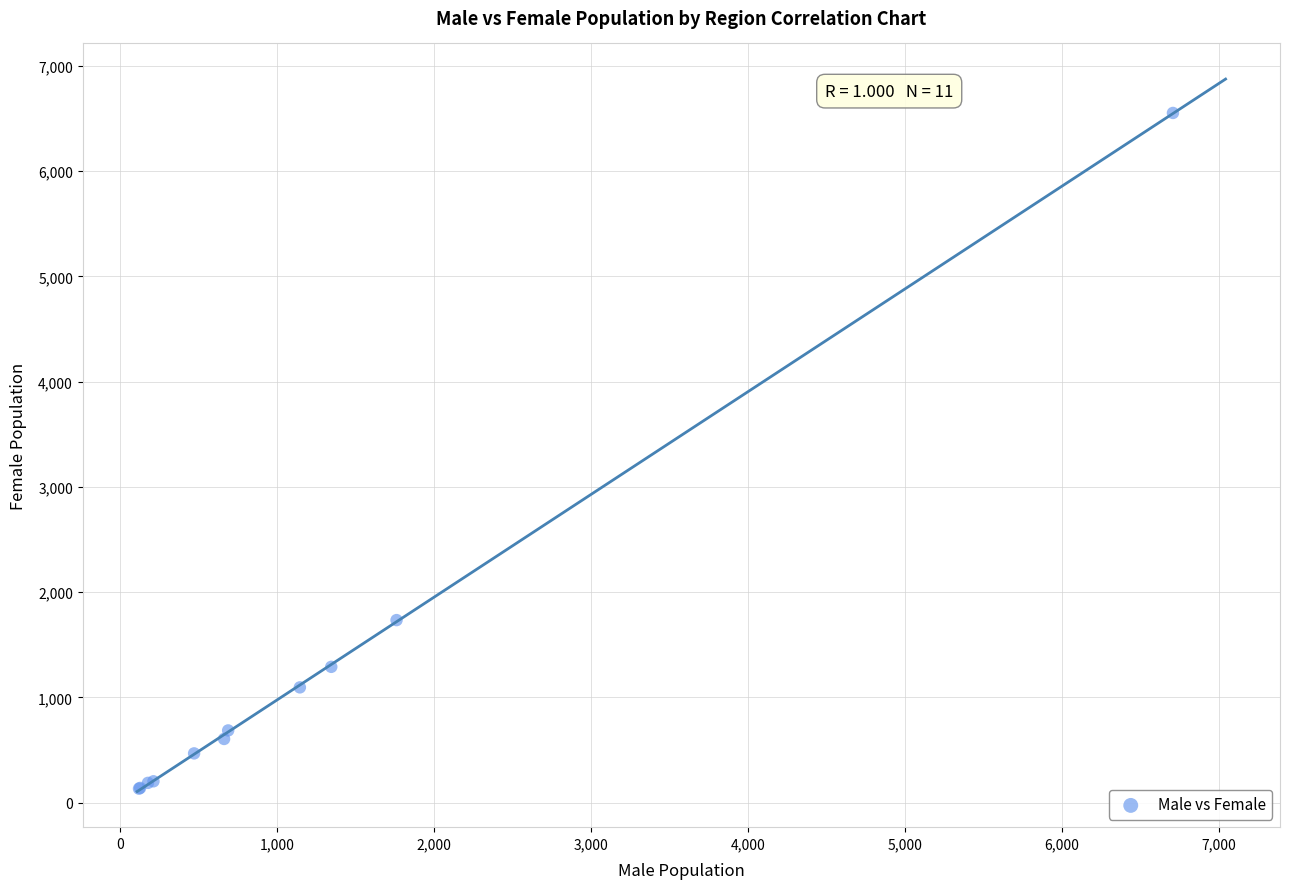

What Y value in the scatter plot is closest to 3343?

1735